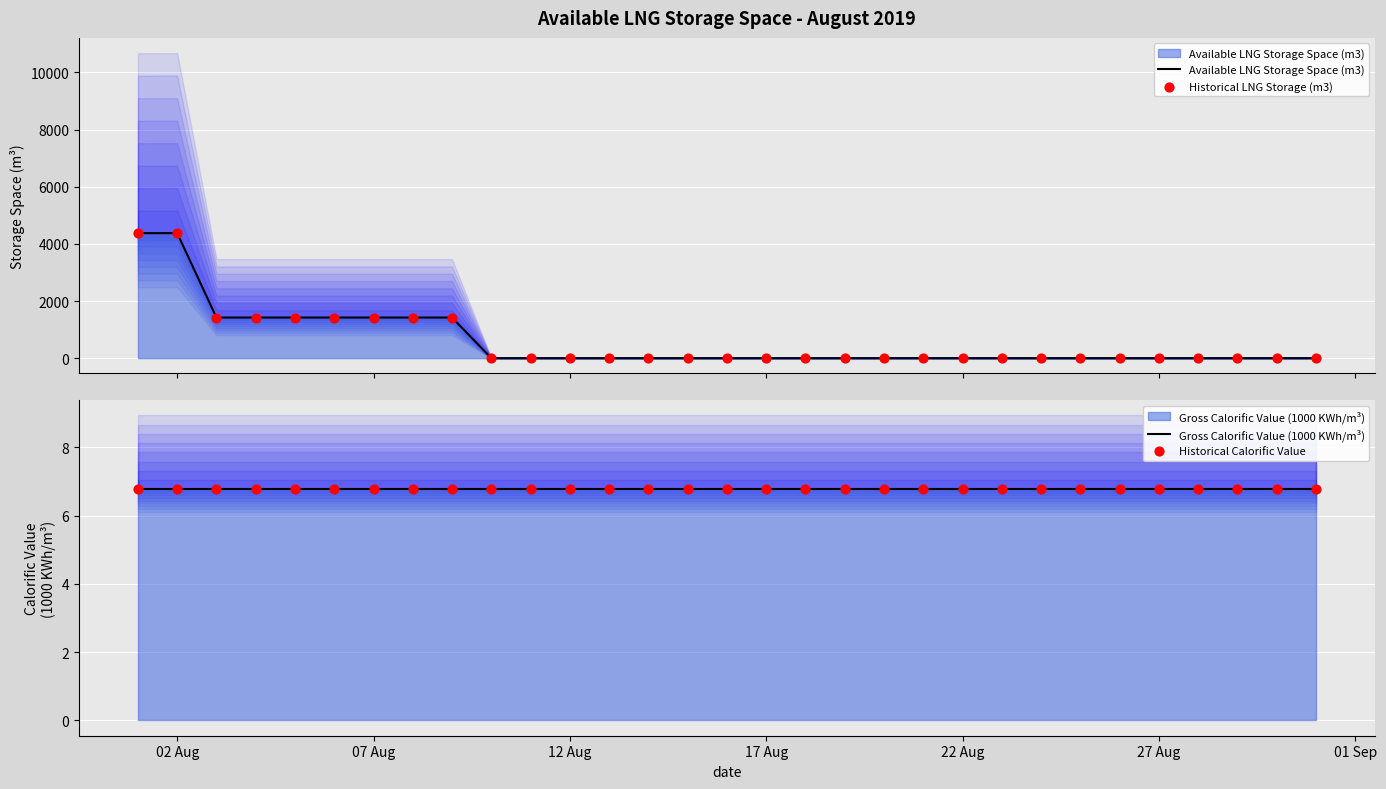

Is the value of Historical LNG Storage (m3) at 24 greater than the value of Historical Calorific Value at 18?

No